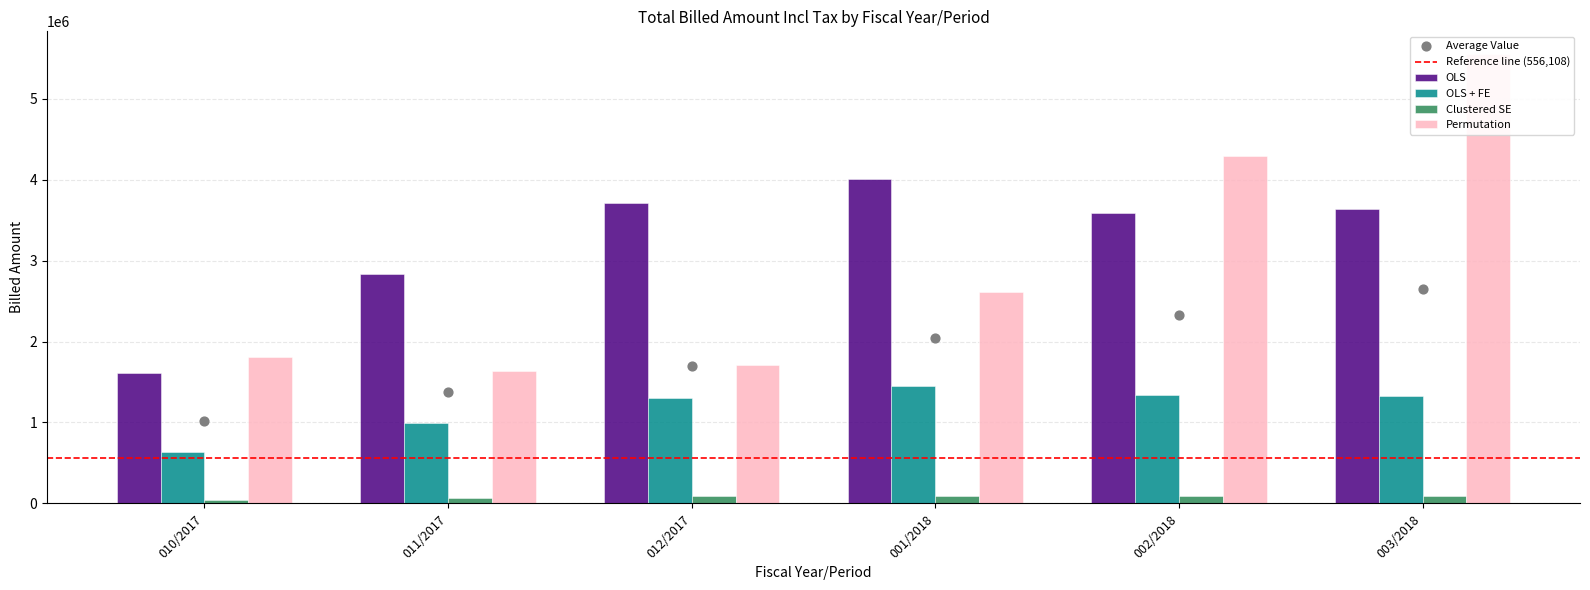

Which series has the widest spread of Y values?

Permutation